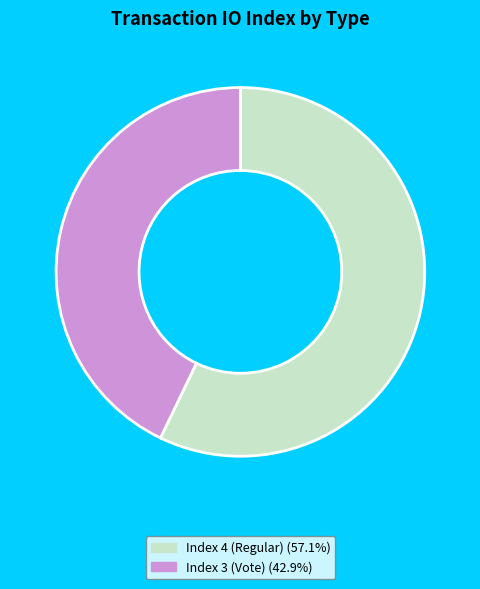

Is the sum of Index 4 (Regular) and Index 3 (Vote) greater than half?

Yes